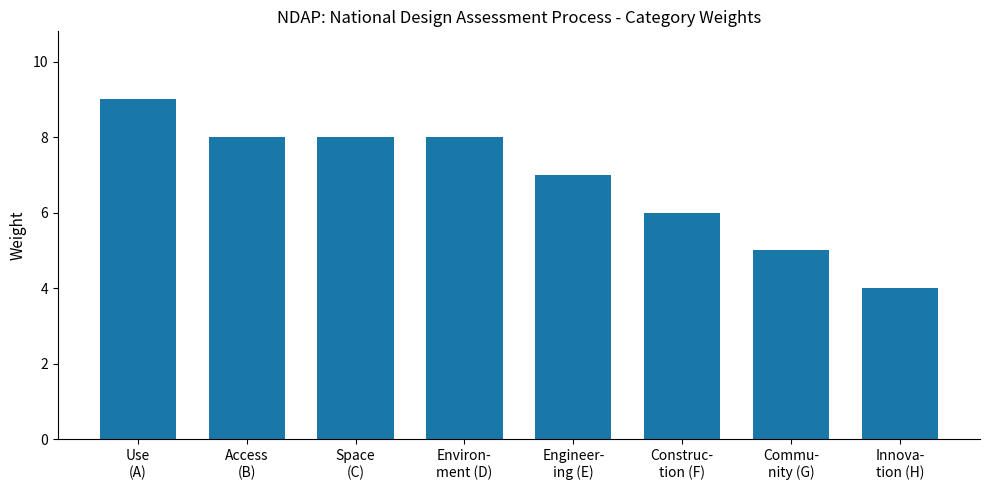

Count the number of data series in this chart.

1